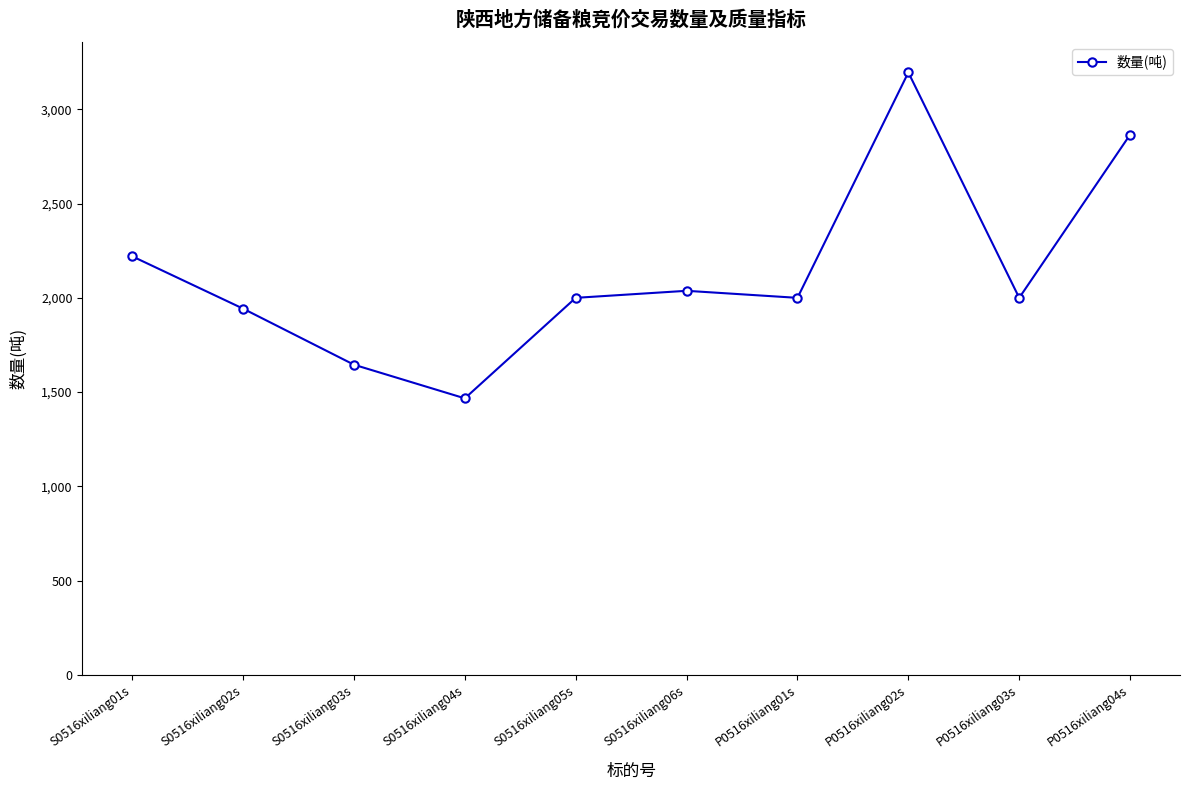

What is the minimum value shown in the chart?

1466.7